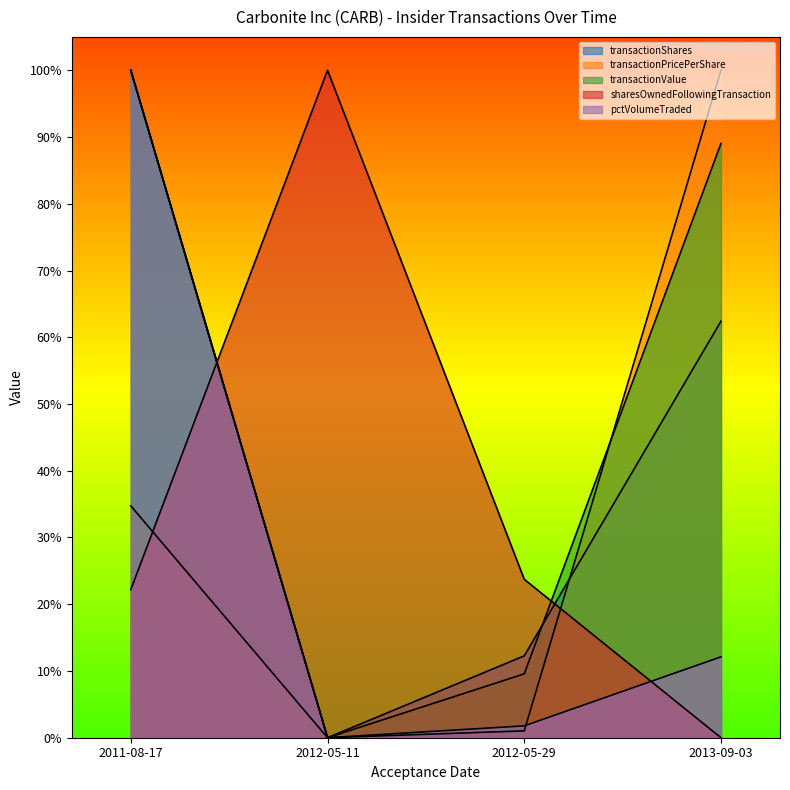

Which category has the highest value across all series?

2011-08-17